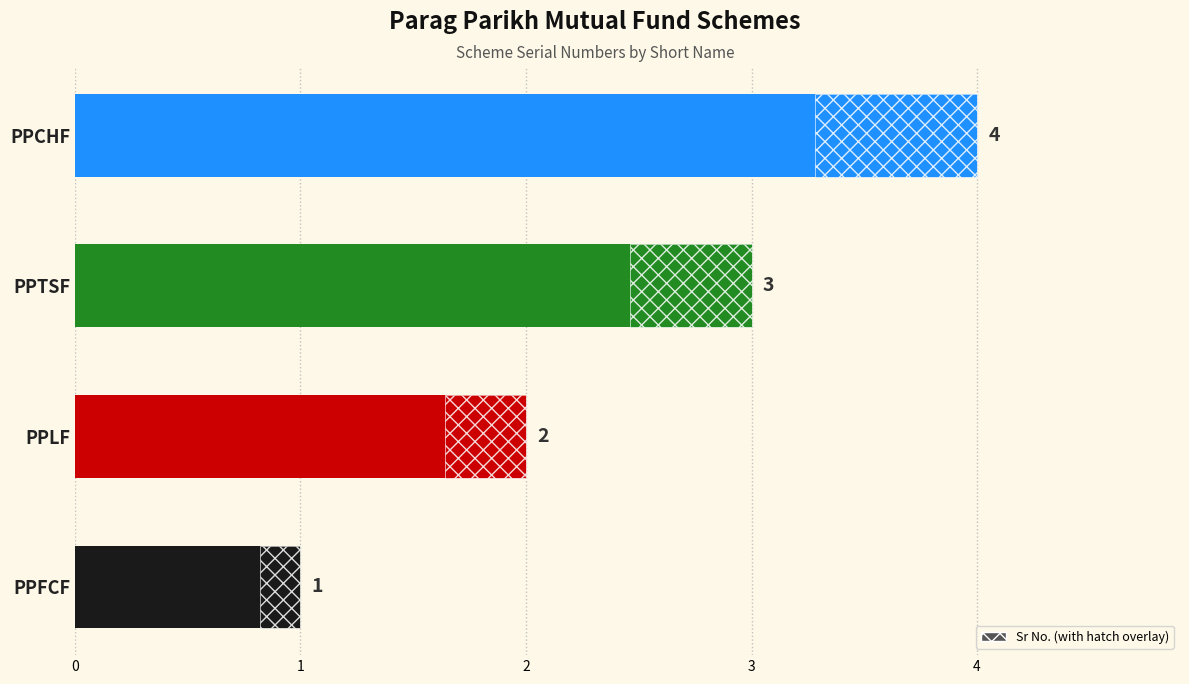

How many bars are there in total?

4